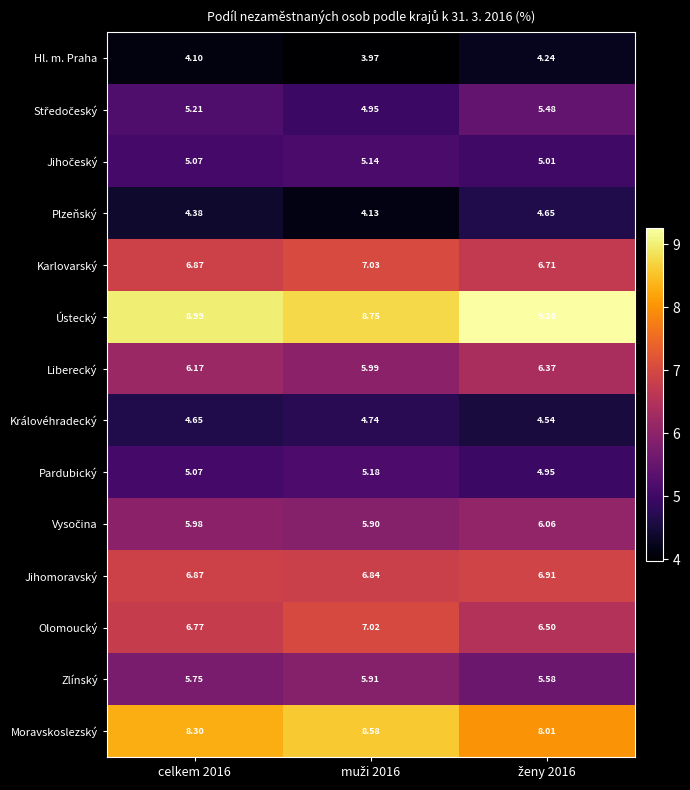

Which series has the largest range (max minus min)?

Moravskoslezský